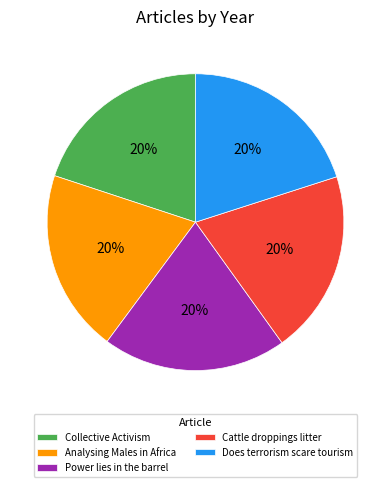

What is the ratio of the value at Power lies in the barrel to the value at Collective Activism?

1.0